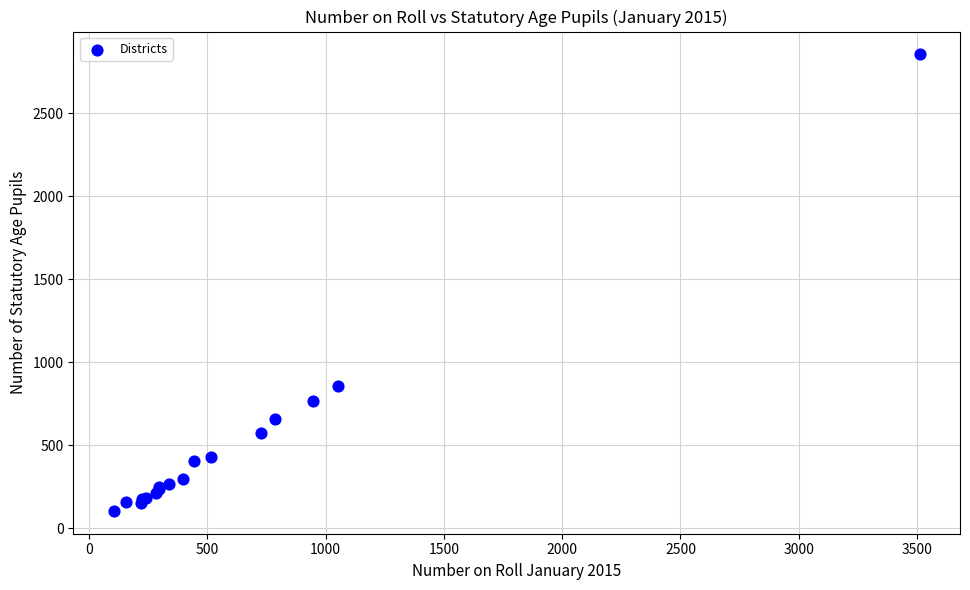

What Y value in the scatter plot is closest to 1480?

855